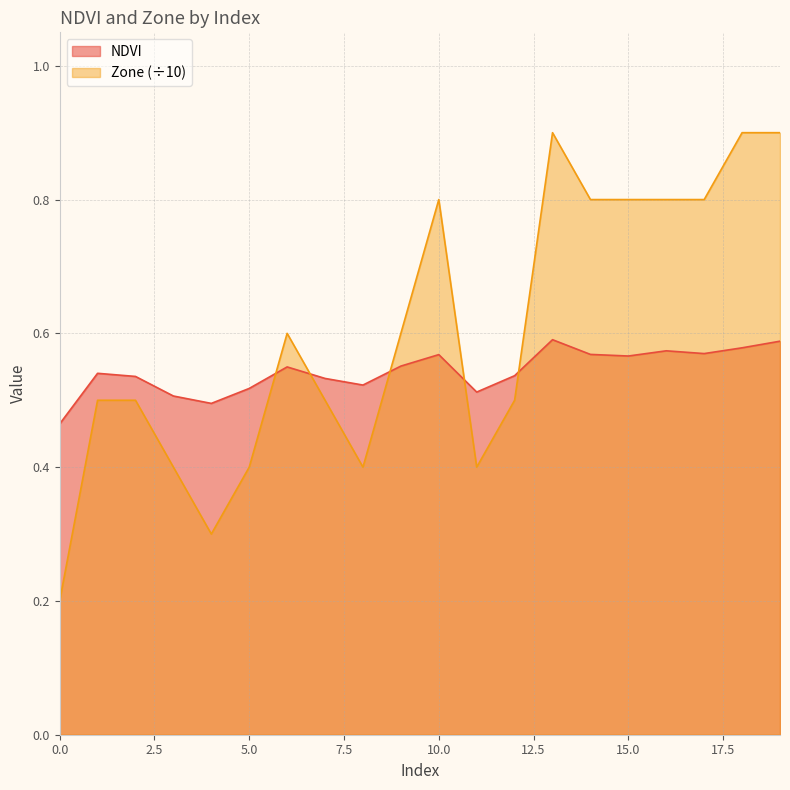

Which has a higher value, 7 or 12?

12